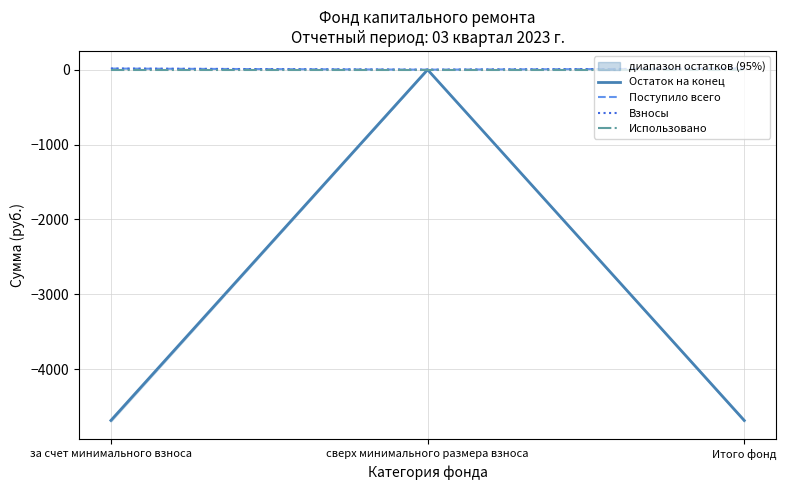

What is the sum of the Остаток на конец values at сверх минимального размера взноса and за счет минимального взноса?

-4686.2